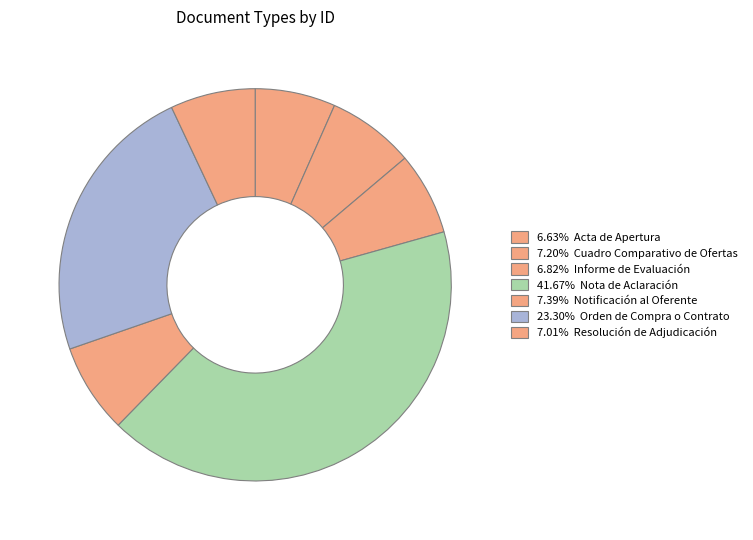

How many segments does this pie chart have?

7